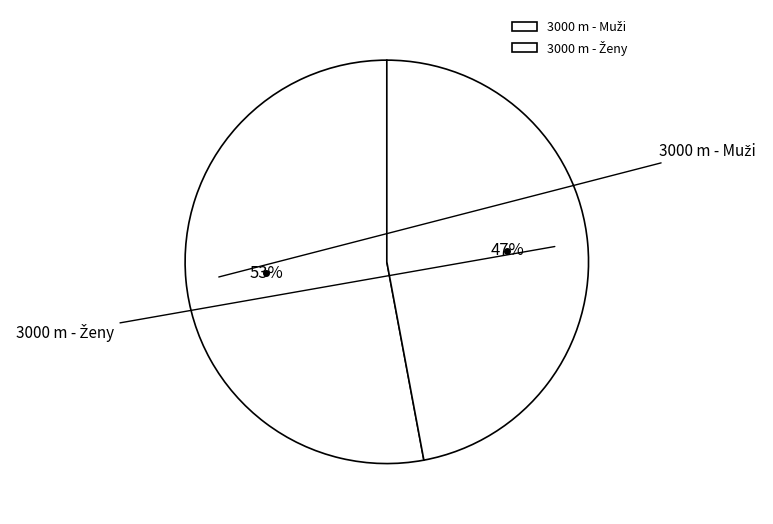

What is the ratio of the value at 3000 m - Muži to the value at 3000 m - Ženy?

1.1